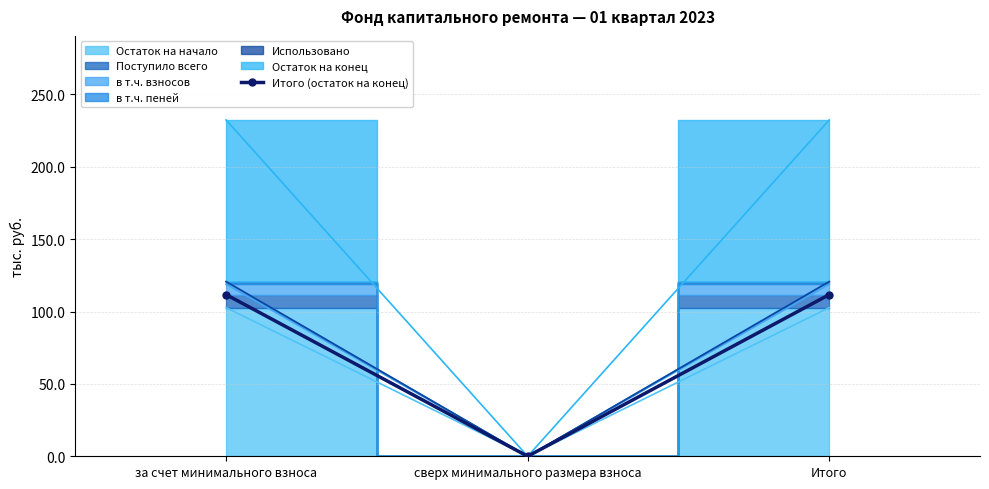

How many positive values are there?

2